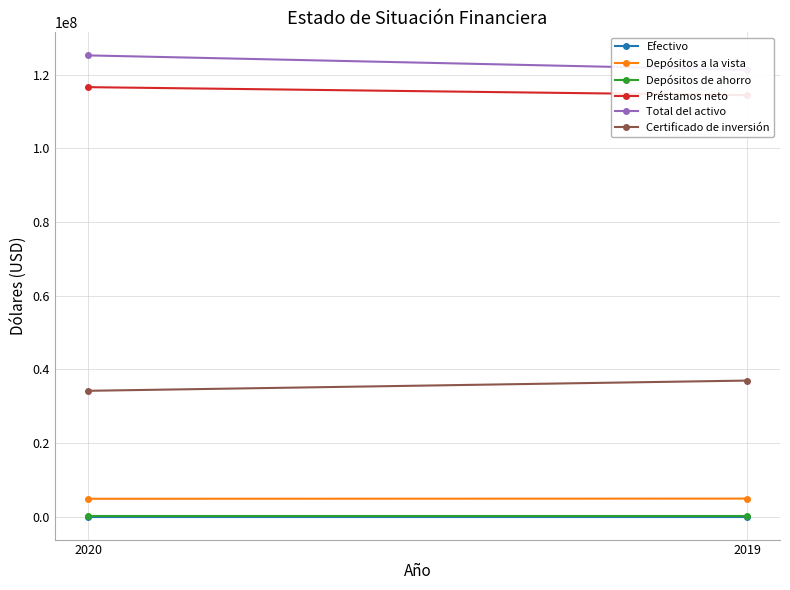

How many lines are shown in the chart?

6